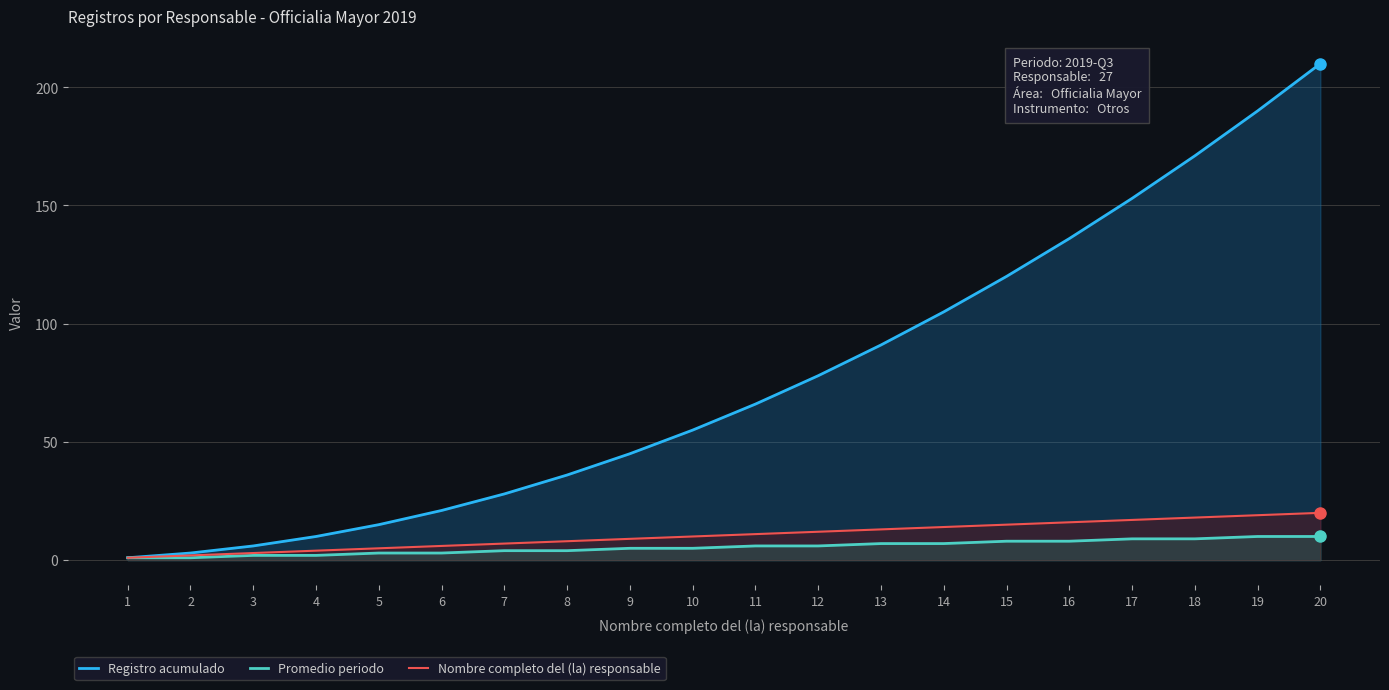

Rank the series at 2 from lowest to highest value.

Promedio periodo, Nombre completo del (la) responsable, Registro acumulado